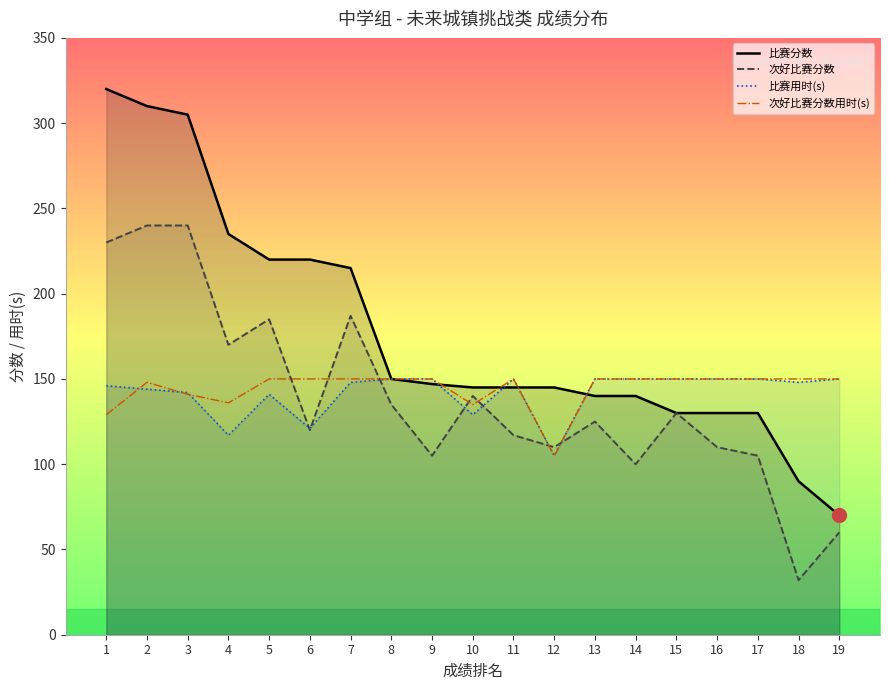

Reading left to right, list all the values displayed in this chart.

比赛分数: 320.0	310.0	305.0	235.0	220.0	220.0	215.0	150.0	147.0	145.0	145.0	145.0	140.0	140.0	130.0	130.0	130.0	90.0	70.0
次好比赛分数: 230.0	240.0	240.0	170.0	185.0	120.0	187.0	135.0	105.0	140.0	117.0	110.0	125.0	100.0	130.0	110.0	105.0	32.0	60.0
比赛用时(s): 146.0	144.0	142.0	117.0	141.0	121.0	148.0	150.0	150.0	129.0	150.0	105.1	150.0	150.0	150.0	150.0	150.0	148.0	150.0
次好比赛分数用时(s): 129.0	148.0	141.0	136.0	150.0	150.0	150.0	150.0	150.0	135.0	150.0	104.9	150.0	150.0	150.0	150.0	150.0	150.0	150.0